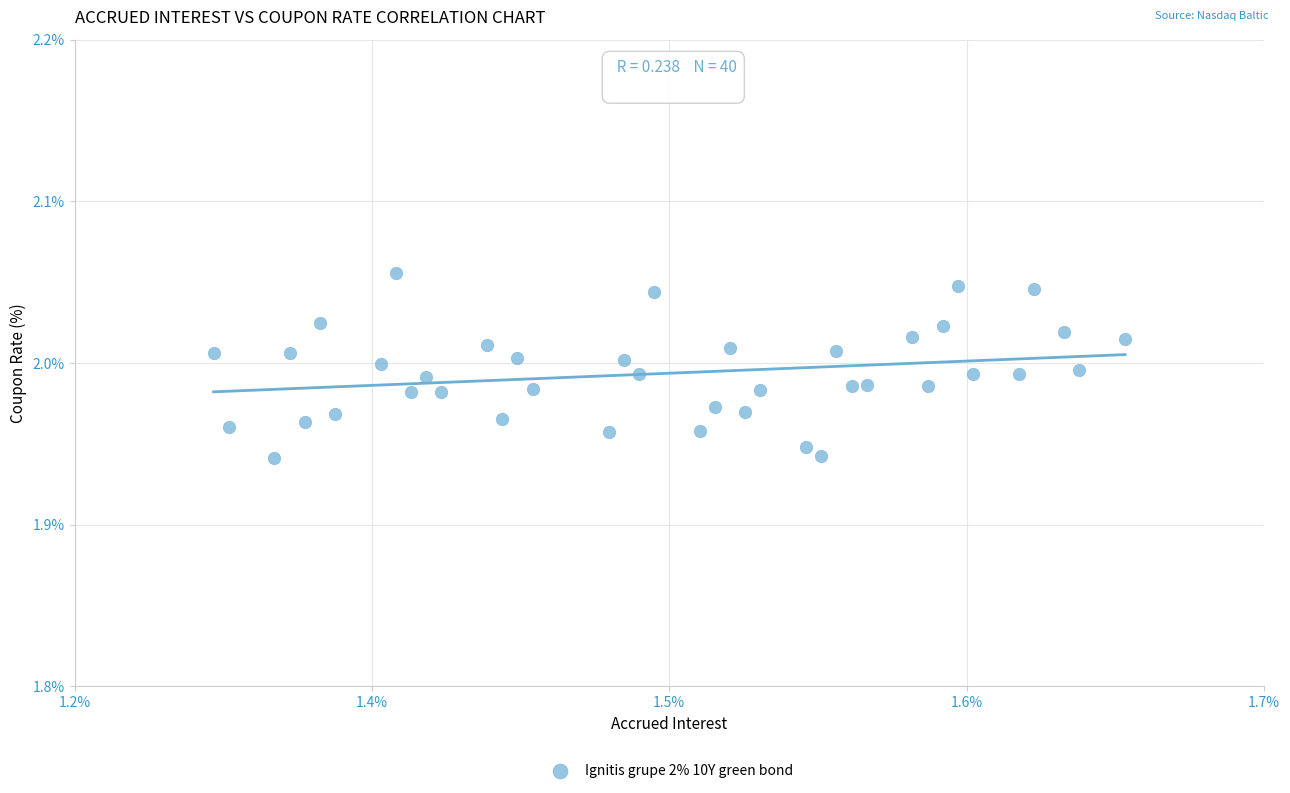

What is the range of X values (max minus min)?

0.3